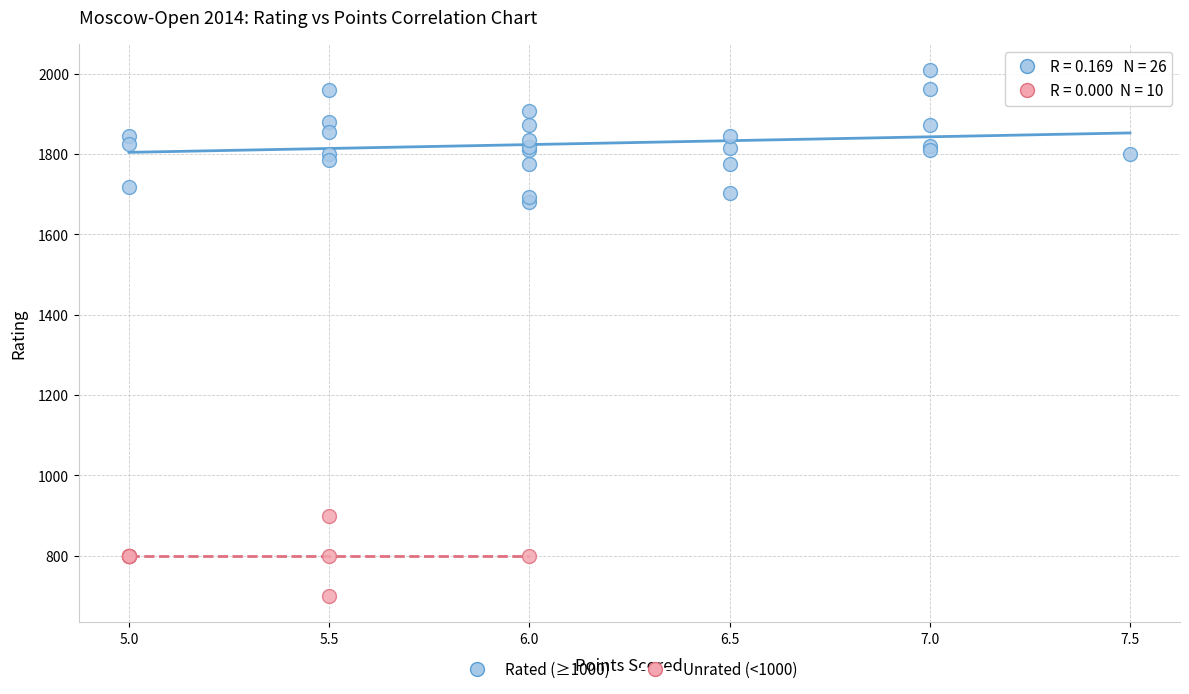

Which series reaches the maximum Y coordinate?

Rated (≥1000)